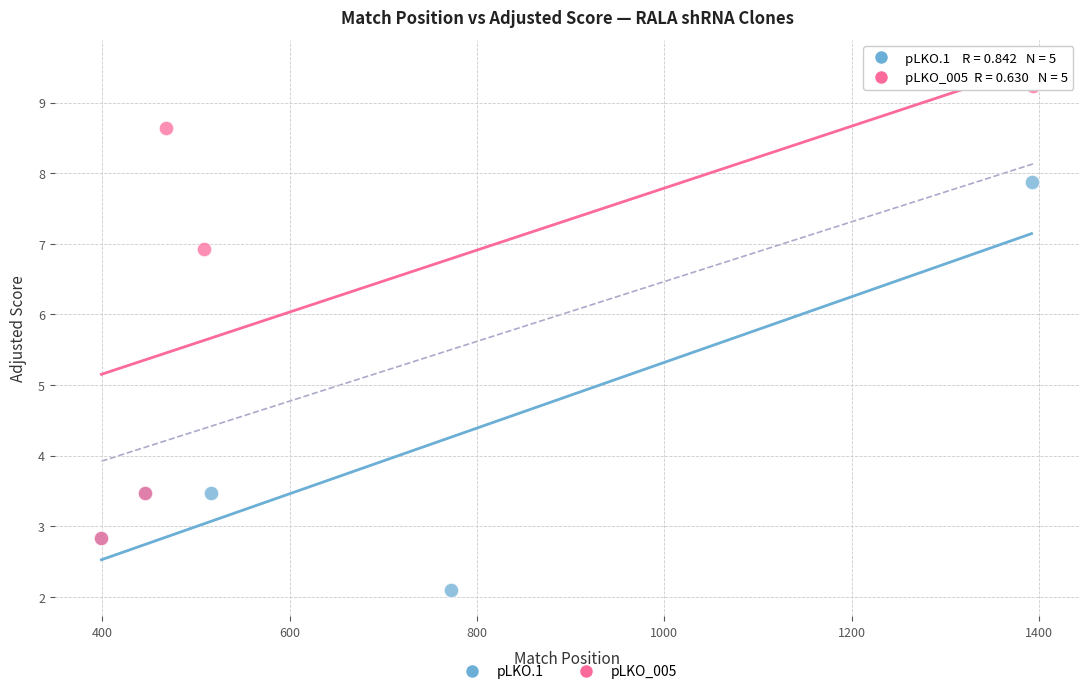

Which series reaches the minimum Y coordinate?

pLKO.1